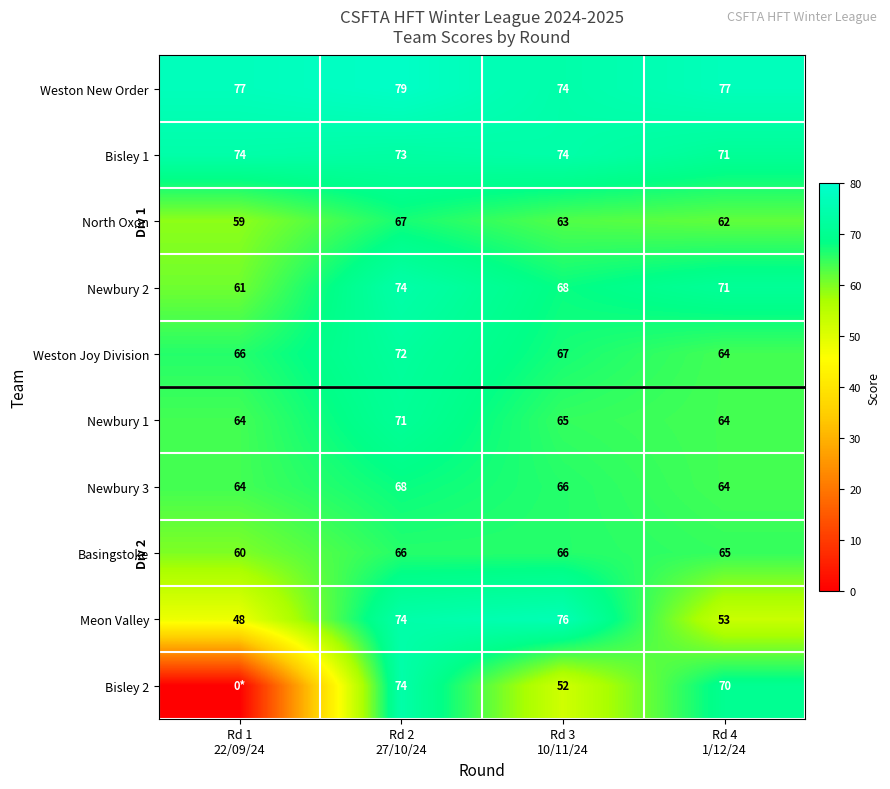

What is the minimum value for Newbury 2?

61